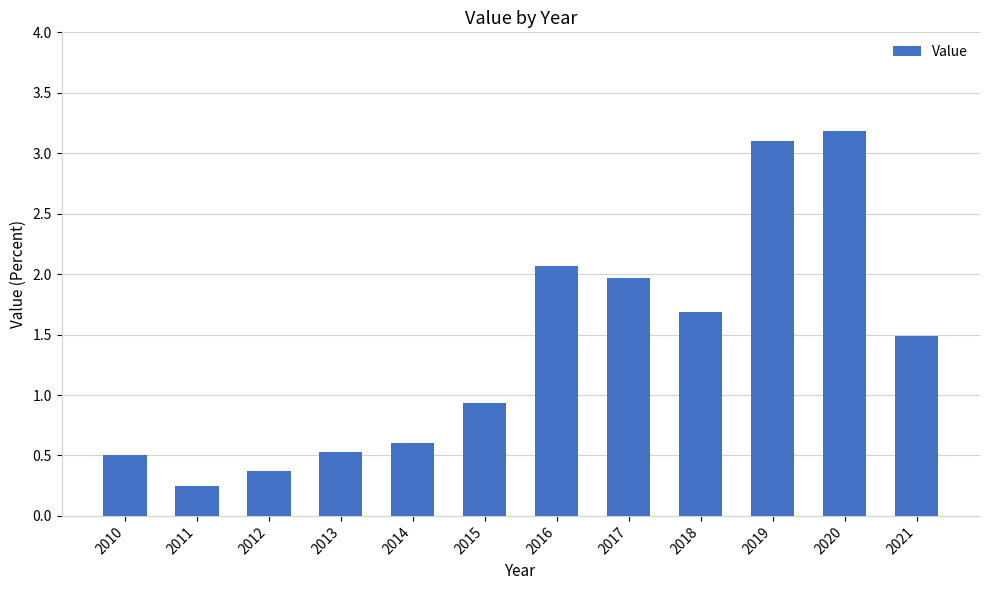

Between 2017 and 2015, which is larger?

2017